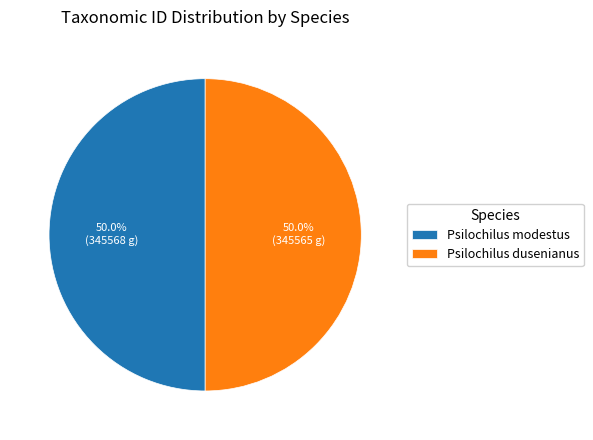

Approximately how many times larger is the value at Psilochilus modestus compared to Psilochilus dusenianus?

1.0